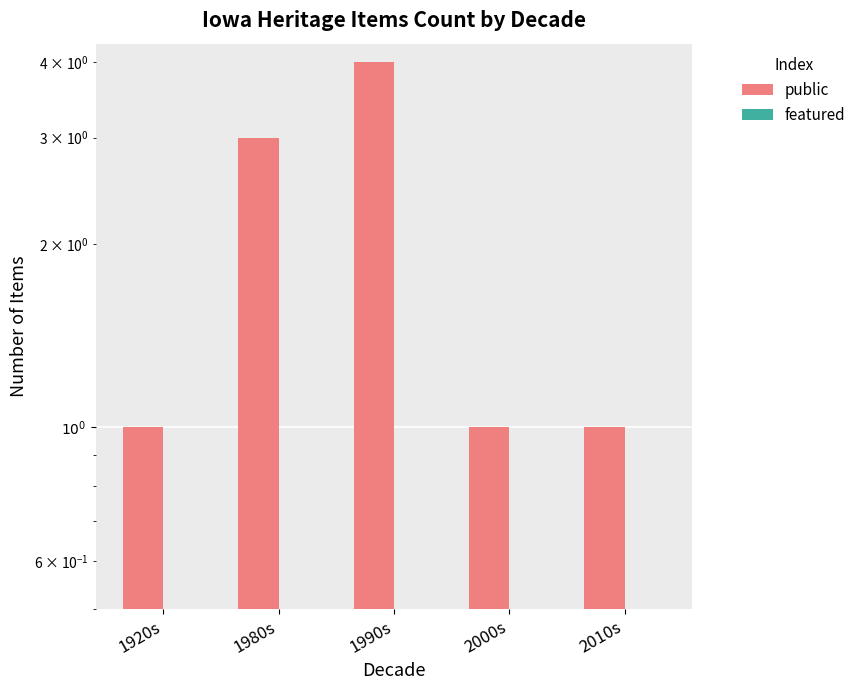

Rank the series by their average value, from lowest to highest.

featured, public